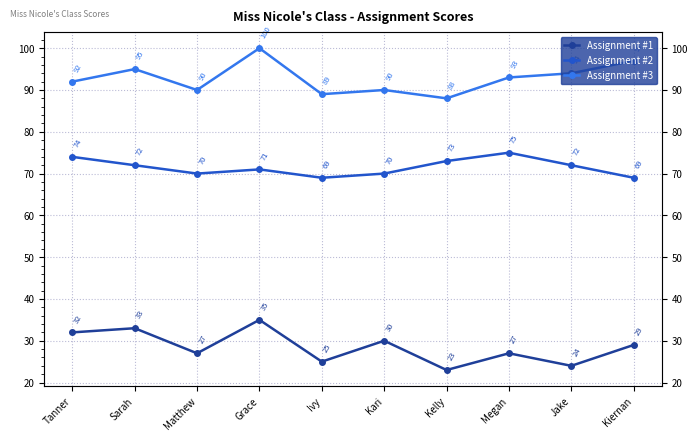

What value does the Assignment #3 series have at Megan, to the nearest 10?

90